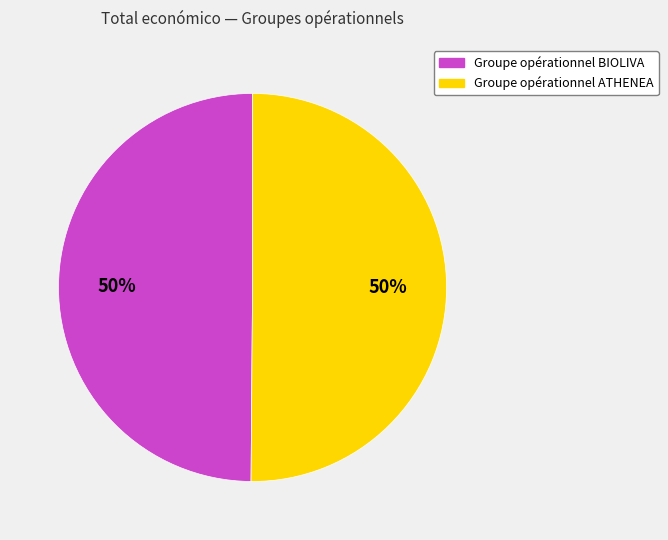

Combined, do Groupe opérationnel BIOLIVA and Groupe opérationnel ATHENEA account for over 50%?

Yes